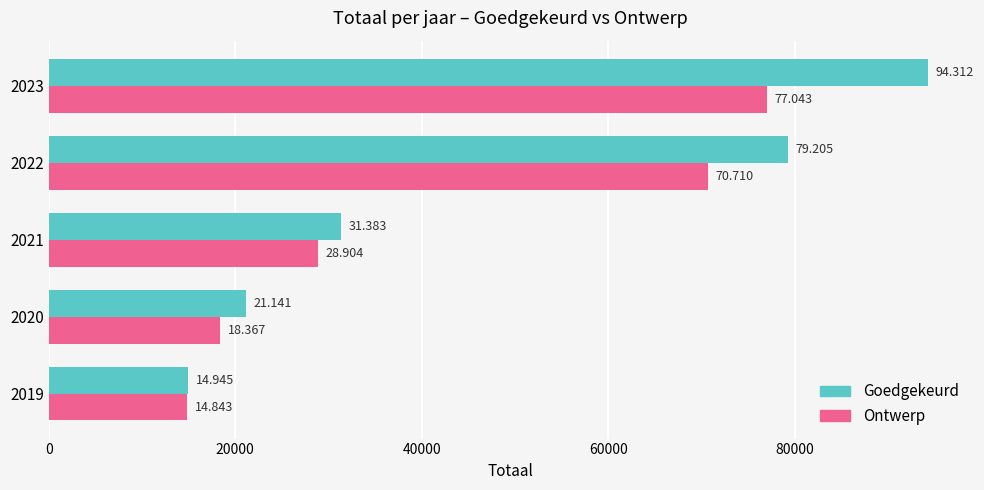

Reading left to right, list all the values displayed in this chart.

Goedgekeurd: 14945	21141	31383	79205	94312
Ontwerp: 14843	18367	28904	70710	77043